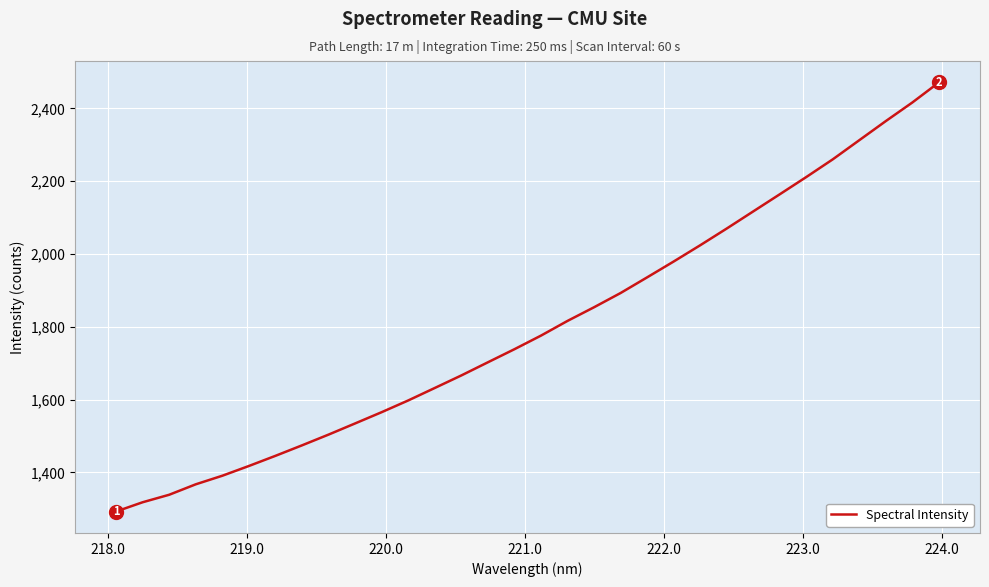

What is the greatest value displayed?

2471.4